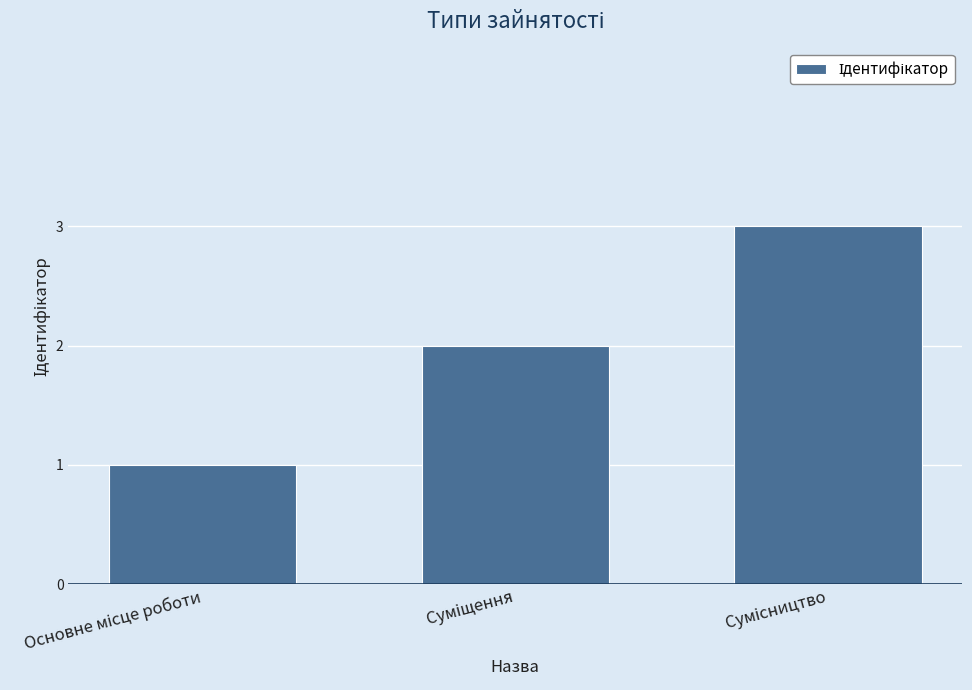

What is the sum of all values?

6